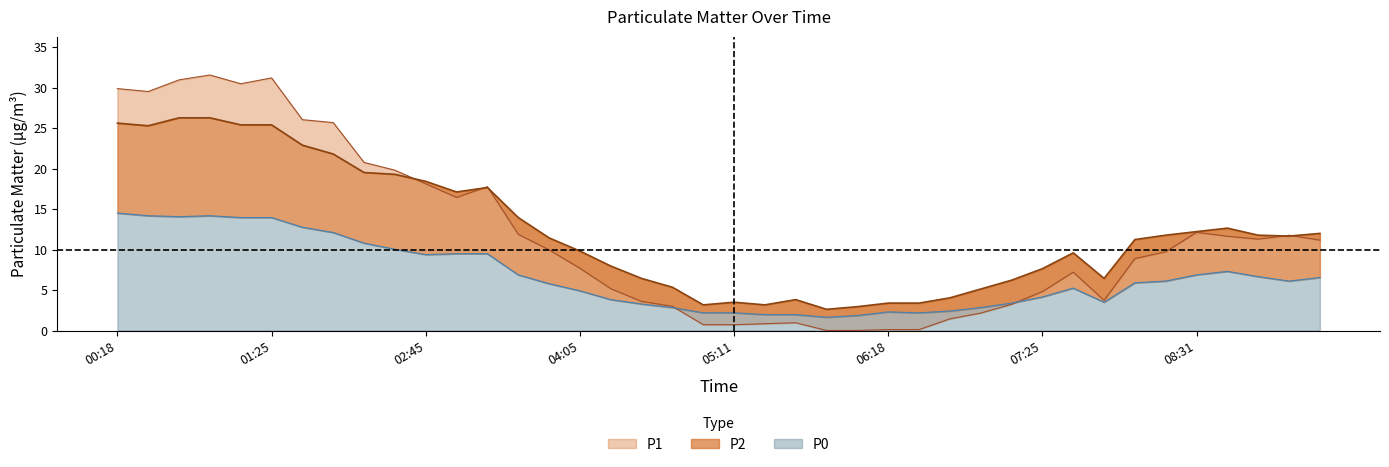

How many times do P2 line and P1 line cross each other?

5